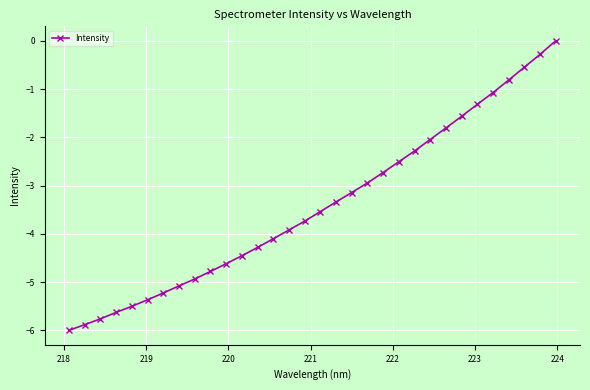

What is the sum of all values?

-109.2